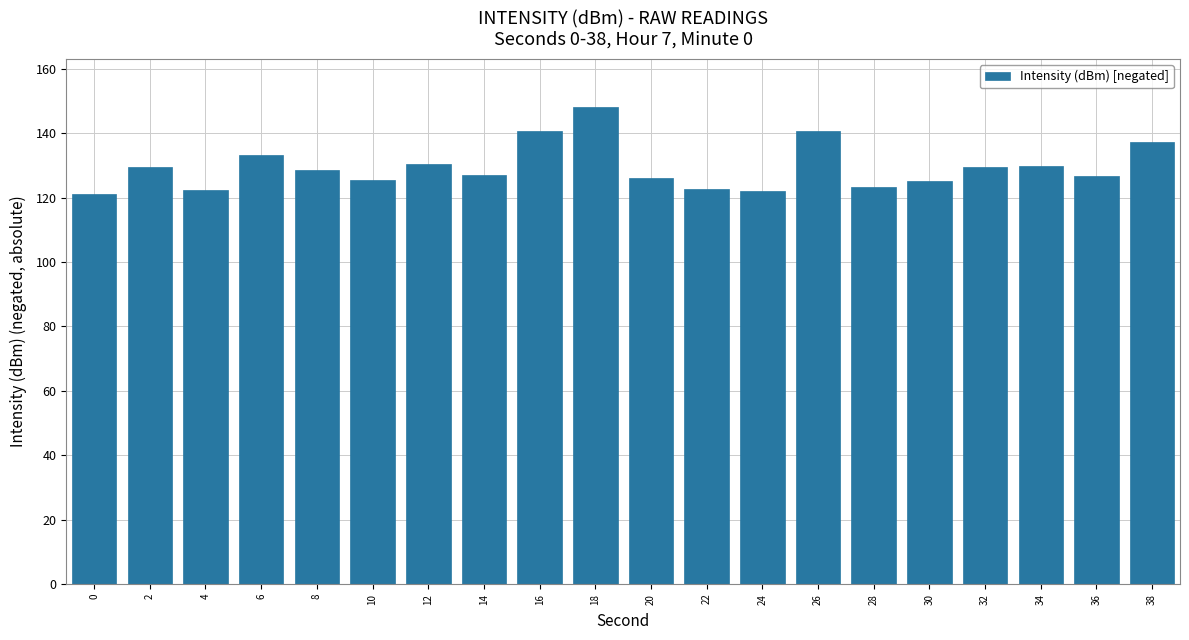

At which label is the value closest to 134?

6